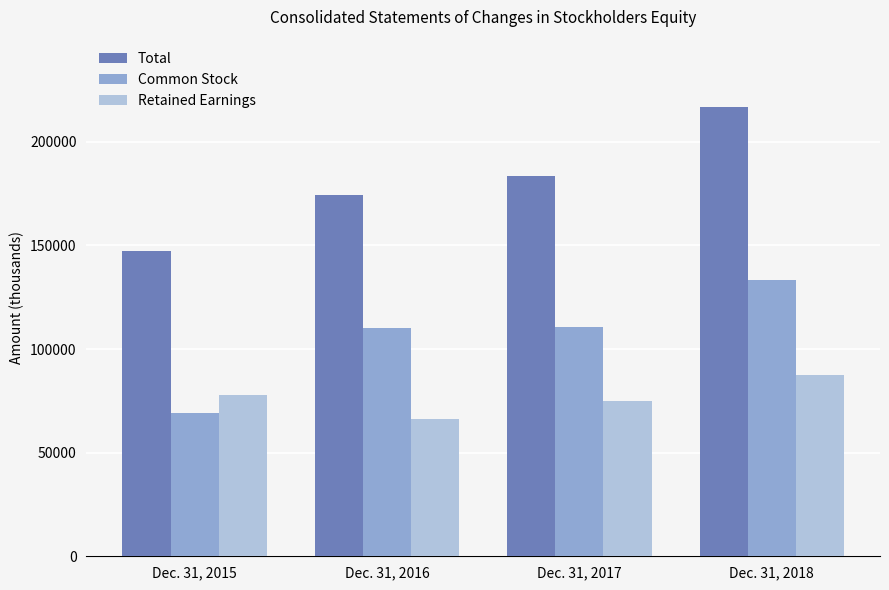

The value of Common Stock at Dec. 31, 2018 is 200605. True or false?

False